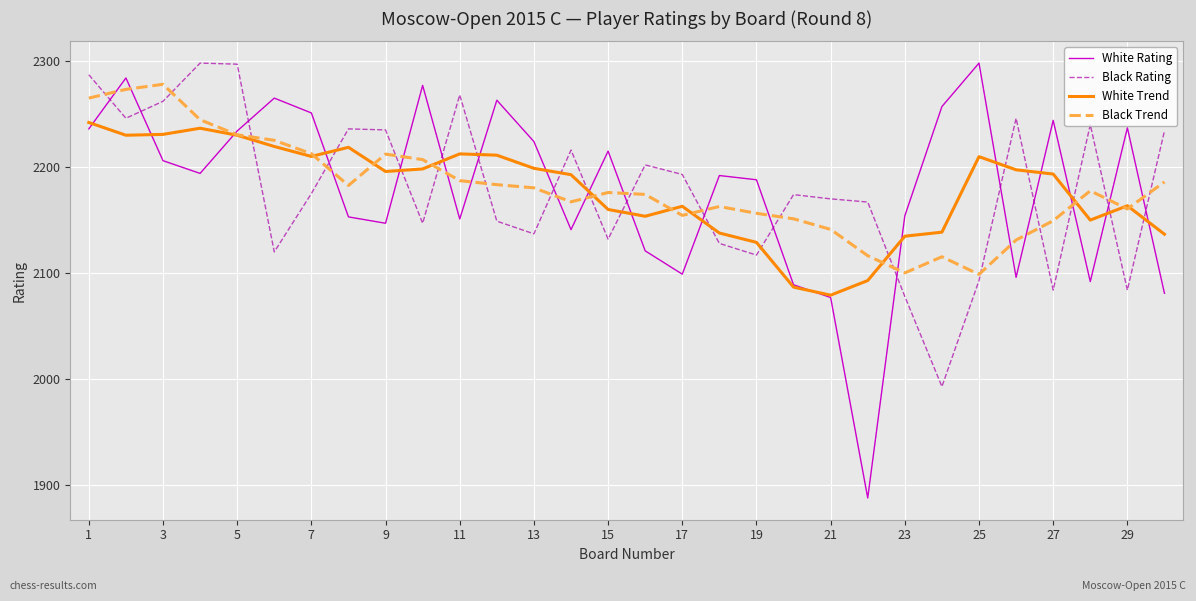

How many times do White Trend and Black Rating cross each other?

16